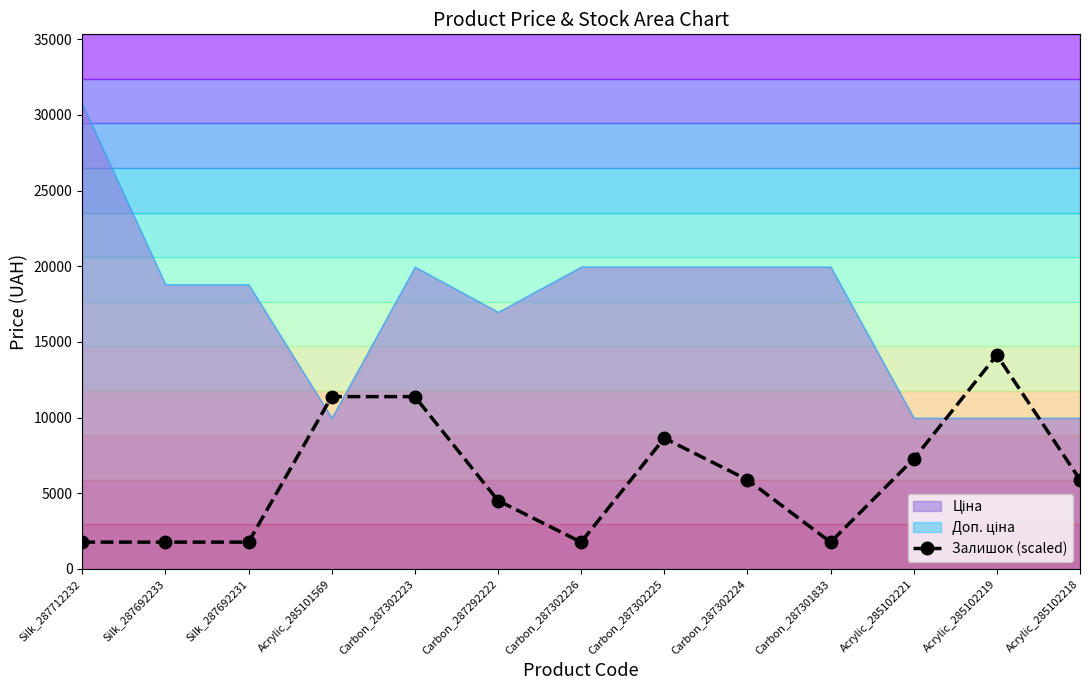

List the labels in order of value, smallest first.

Silk_287712232, Silk_287692233, Silk_287692231, Carbon_287302226, Carbon_287301833, Carbon_287292222, Carbon_287302224, Acrylic_285102218, Acrylic_285102221, Carbon_287302225, Acrylic_285101569, Carbon_287302223, Acrylic_285102219